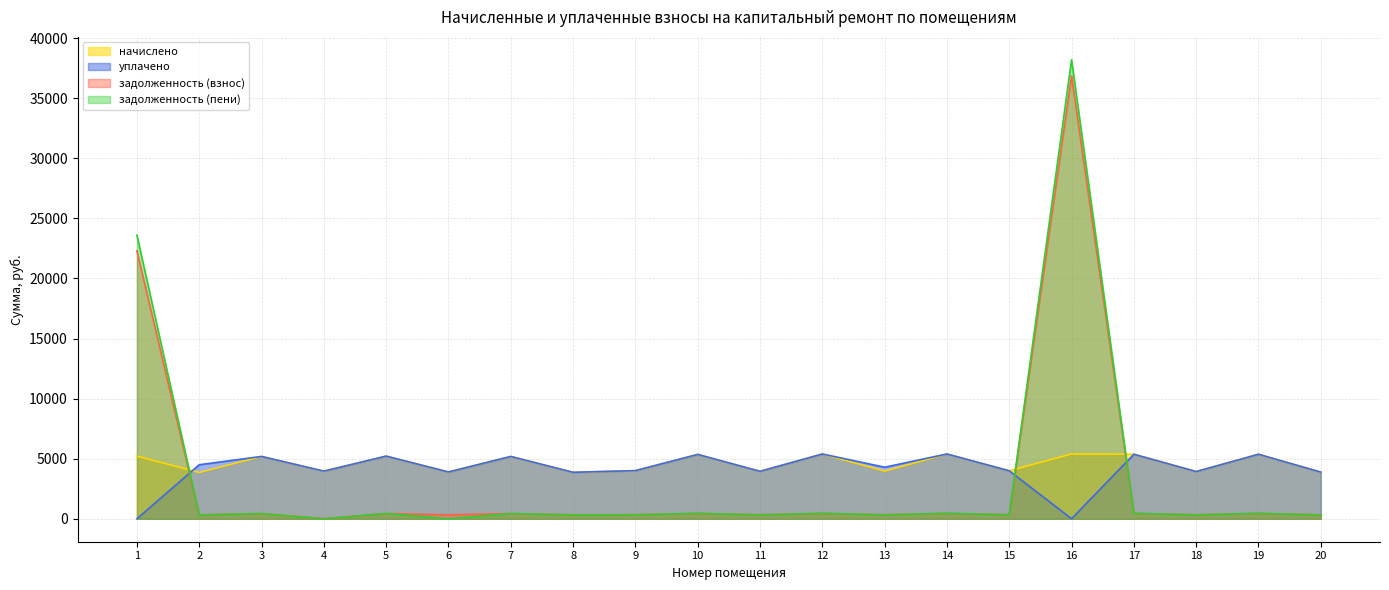

Which series changed the most between 11 and 17?

начислено